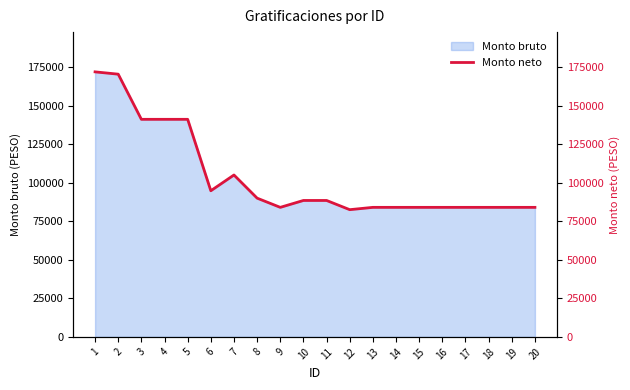

Reading left to right, transcribe all the data shown in this chart.

1=171894	2=170394	3=141111	4=141111	5=141111	6=94779	7=105000	8=89979	9=84009	10=88479	11=88479	12=82509	13=84009	14=84009	15=84009	16=84009	17=84009	18=84009	19=84009	20=84009